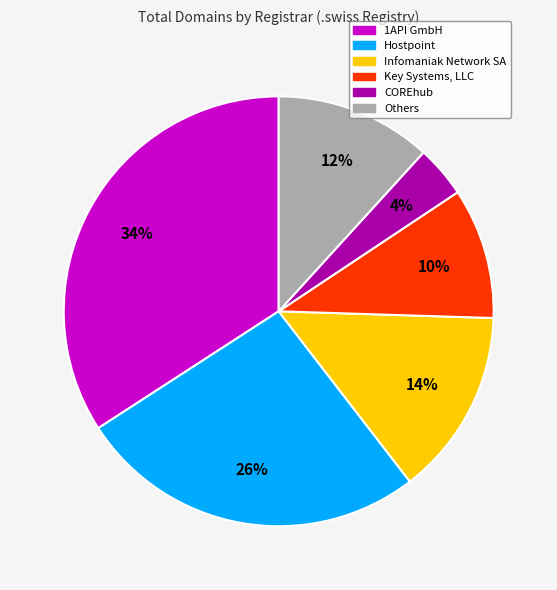

How many segments does this pie chart have?

6